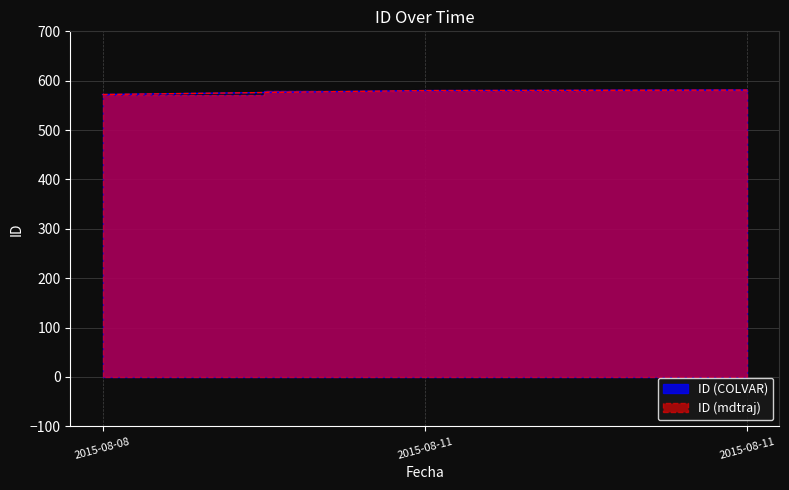

True or false: ID (mdtraj) has a value of 581 at 2015-08-11.

True